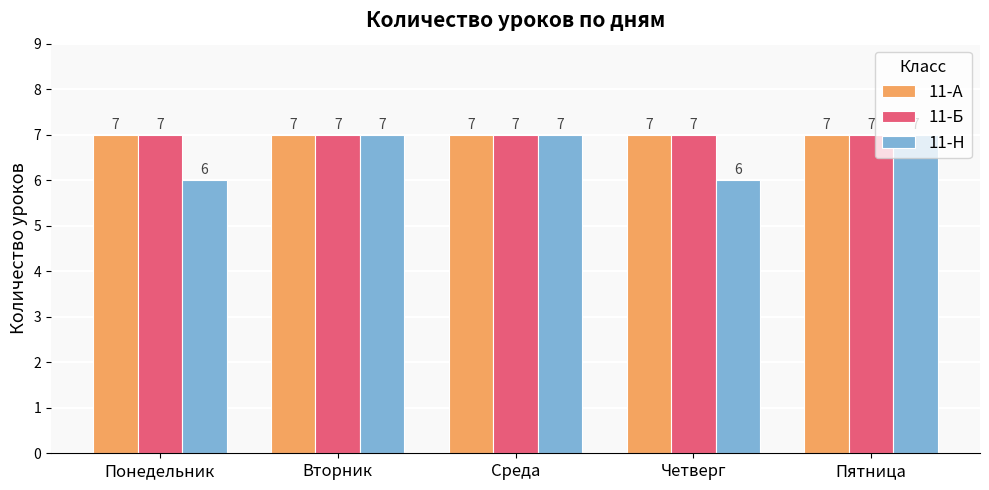

What is the smallest value displayed?

6